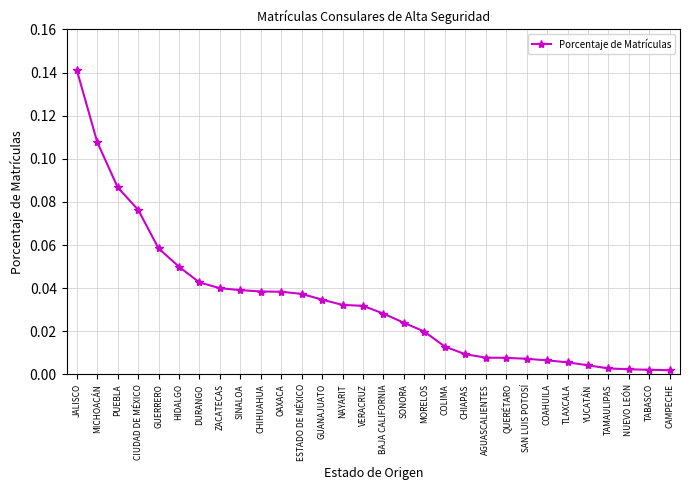

What is the sum of all values?

1.0